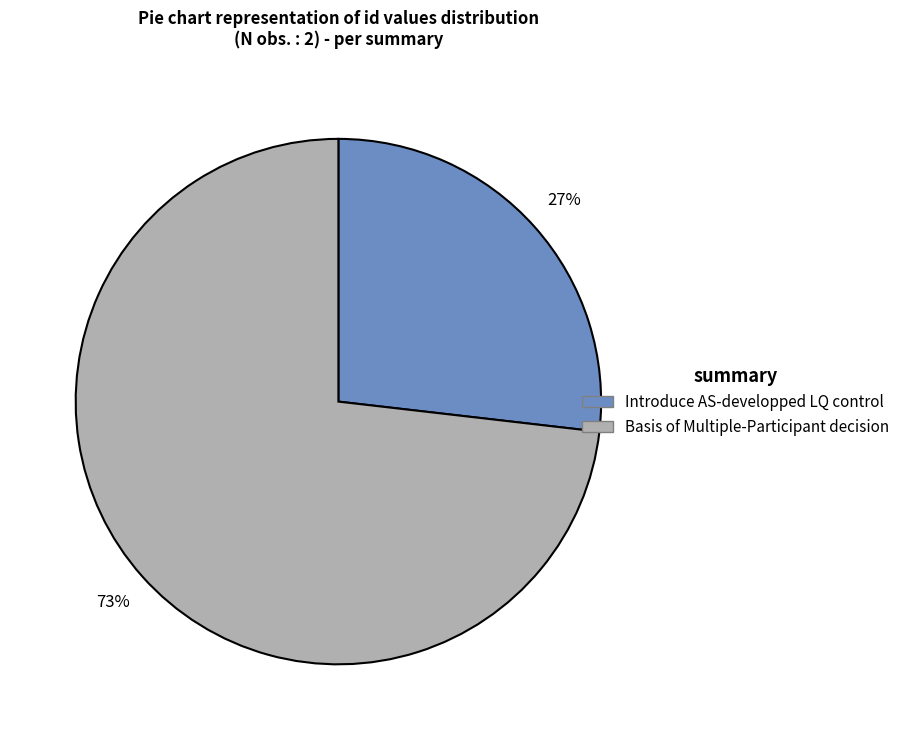

Which slice is the smallest?

Introduce AS-developped LQ control